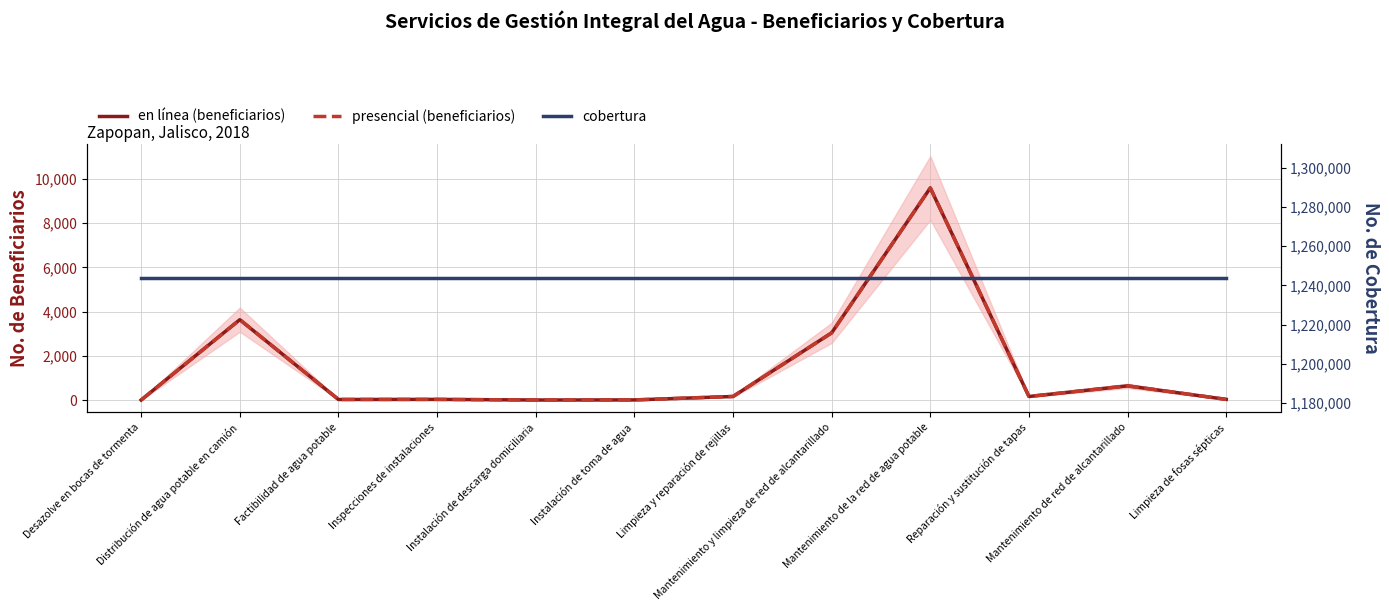

How many lines are shown in the chart?

3